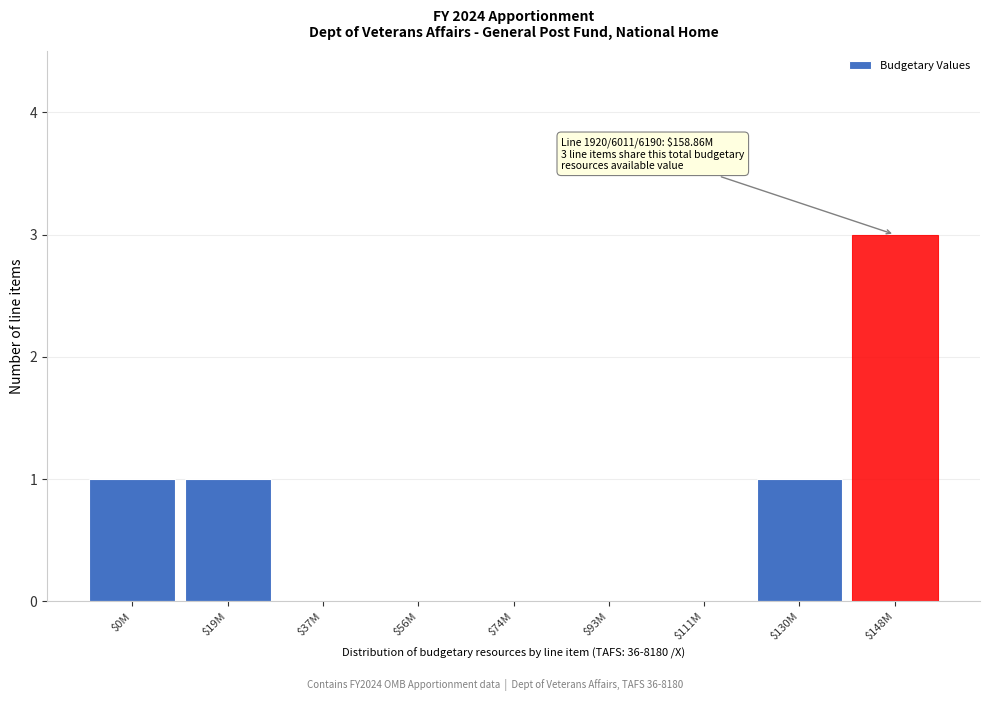

What is the greatest value displayed?

3